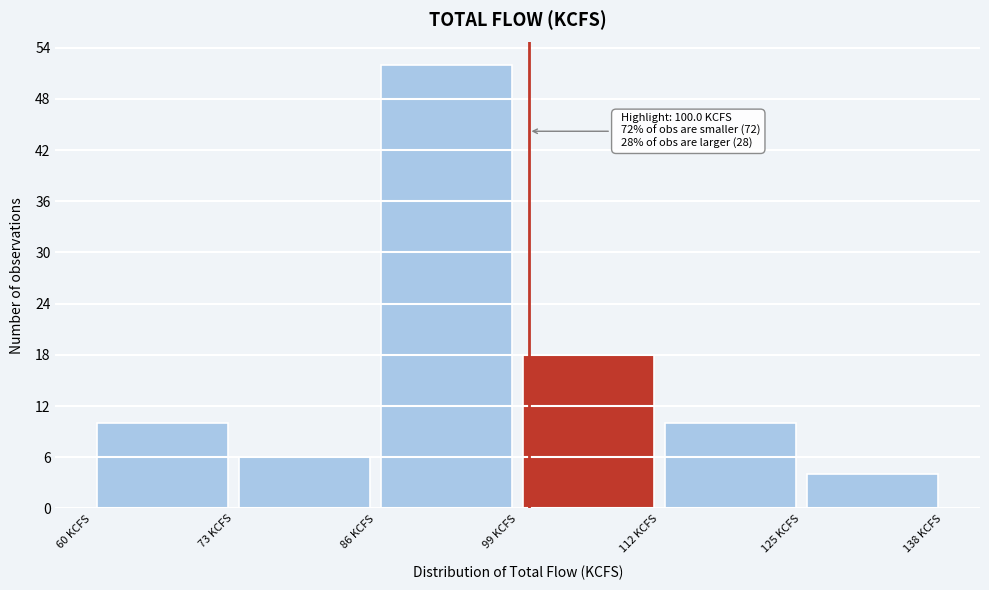

Which range on the x-axis has the tallest bar?

86 to 99